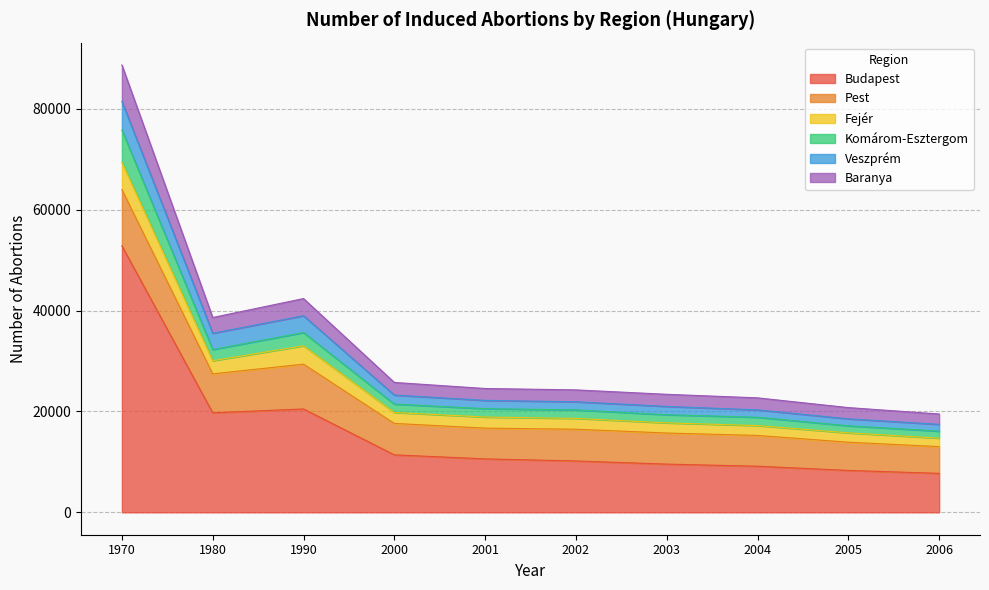

In Komárom-Esztergom, how many points are lower than both neighbors (excluding endpoints)?

1